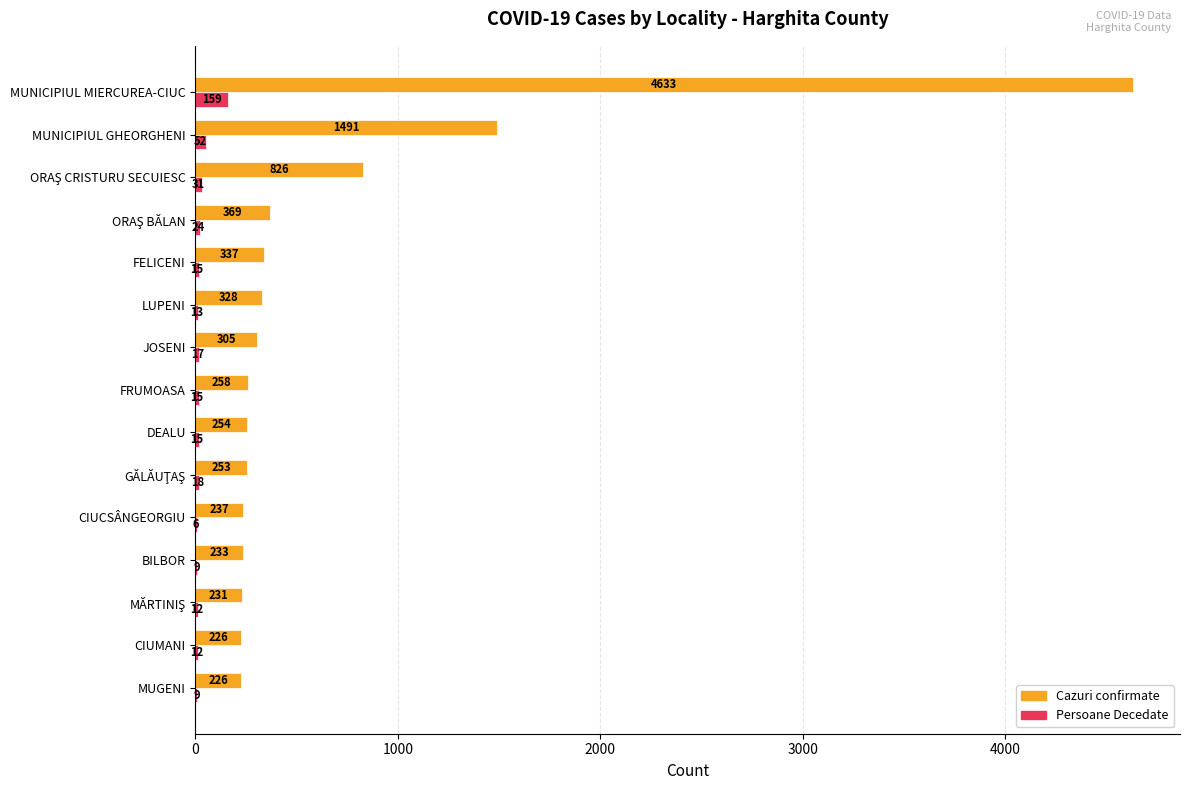

Which series changed the most between FRUMOASA and DEALU?

Cazuri confirmate